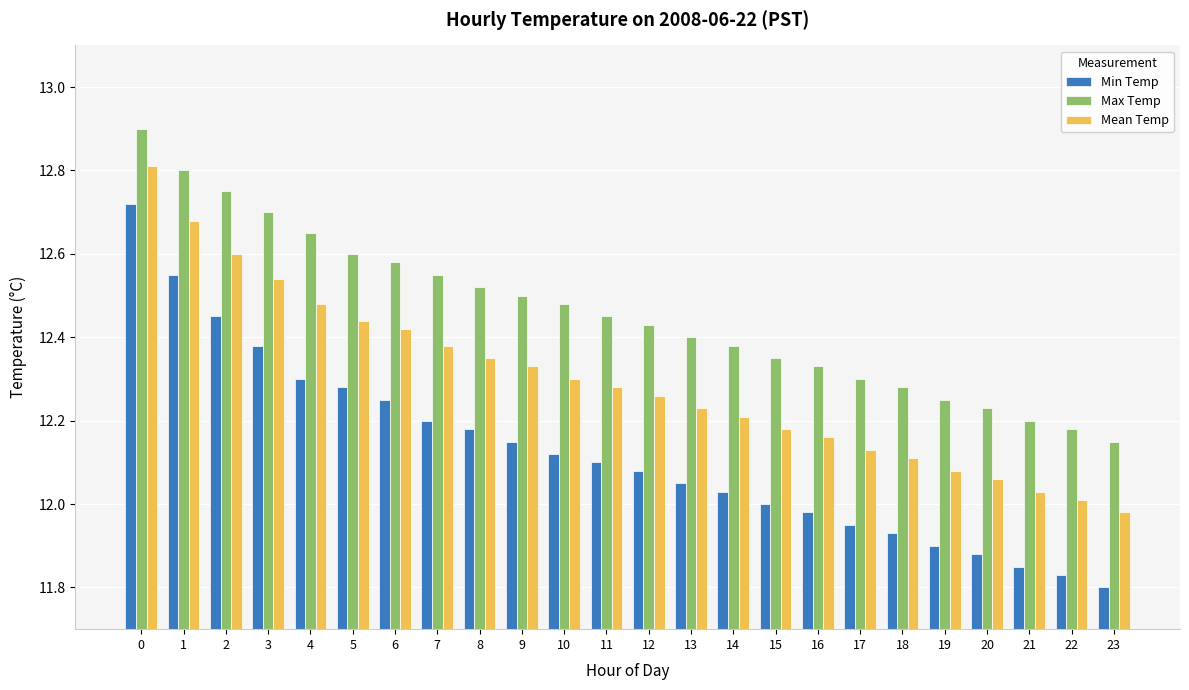

Which series changed the most between 5 and 10?

Min Temp